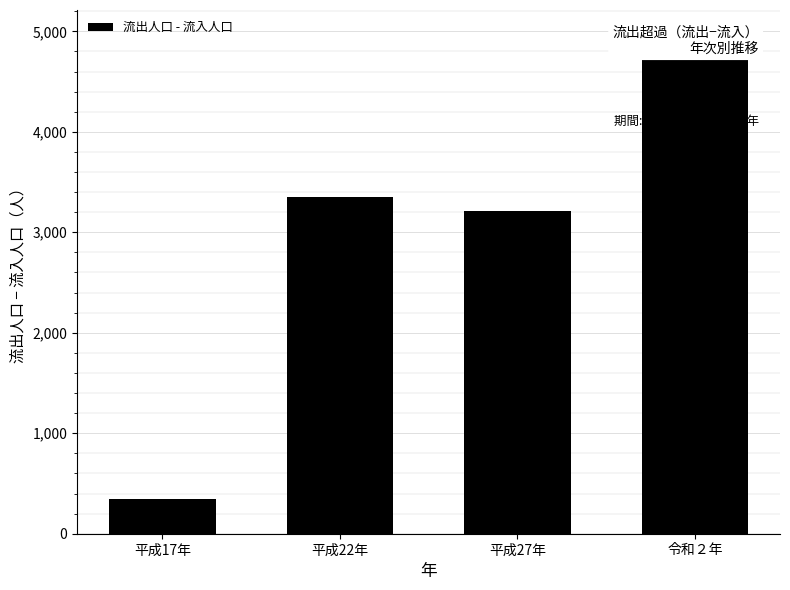

What is the sum of all values?

11874